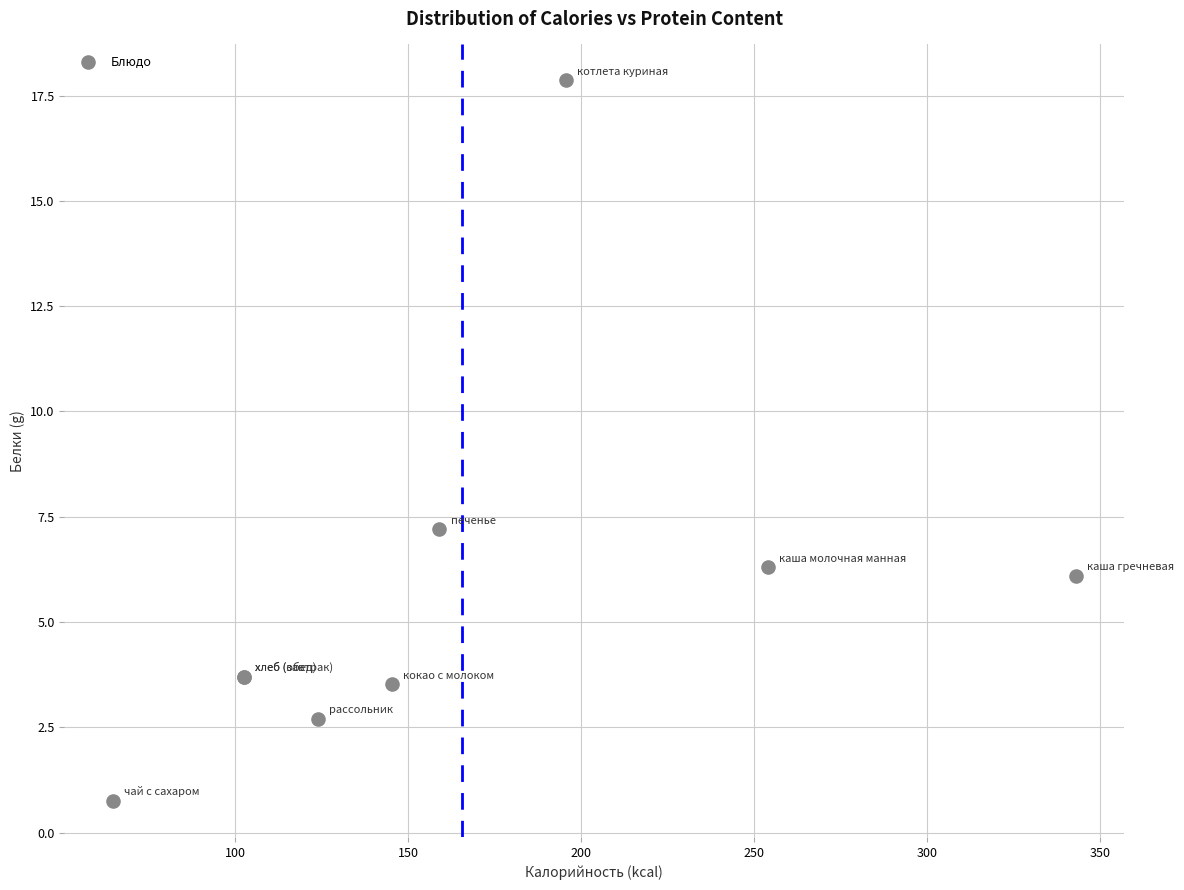

What Y value in the scatter plot is closest to 9?

7.2